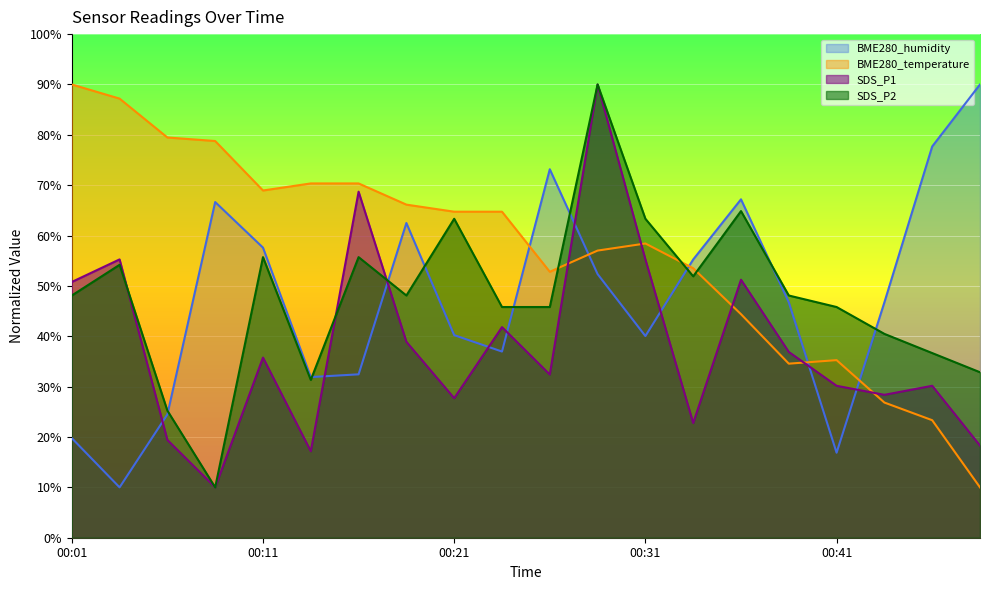

How many intersections are there between BME280_humidity and SDS_P1?

9